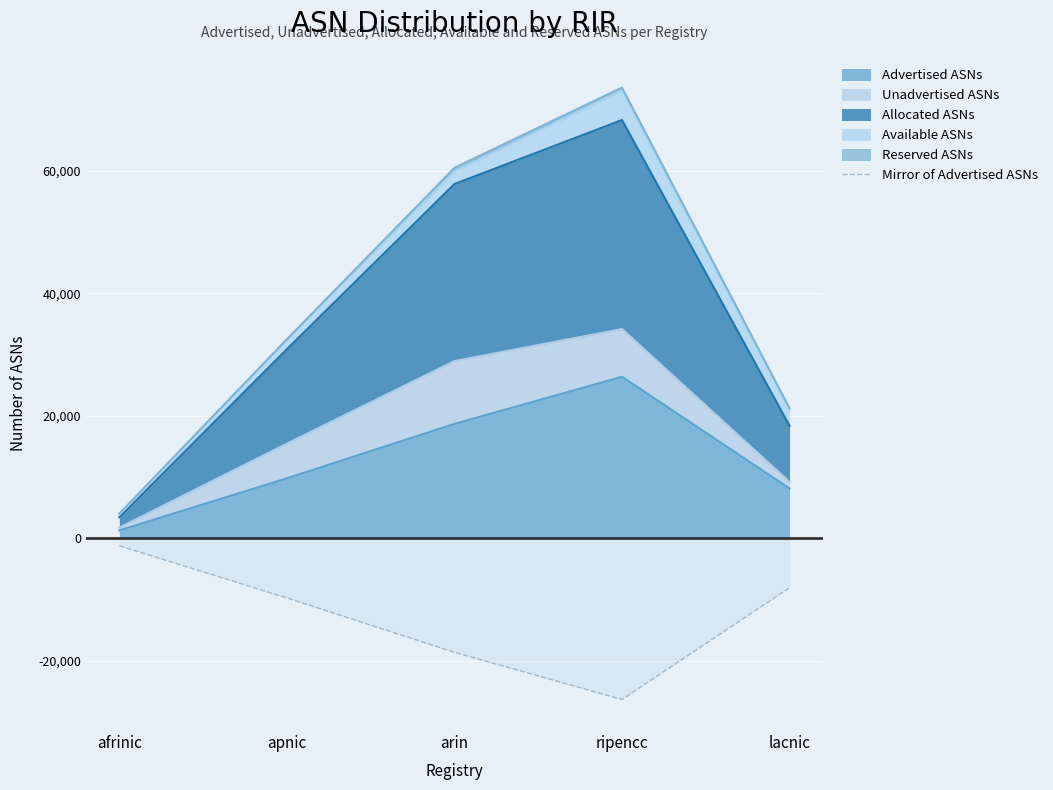

Is it true that the value at ripencc is -8183?

False